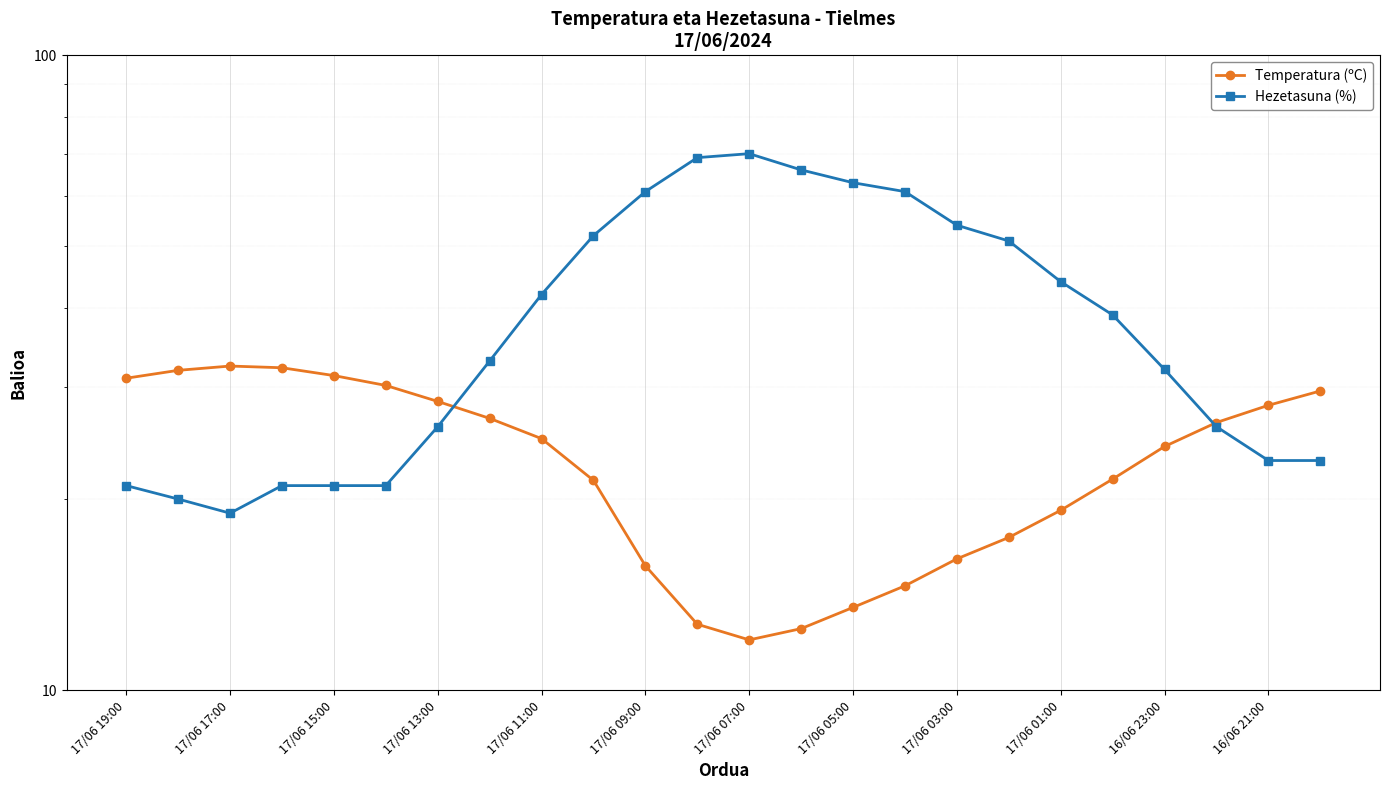

How many distinct data groups are displayed?

2